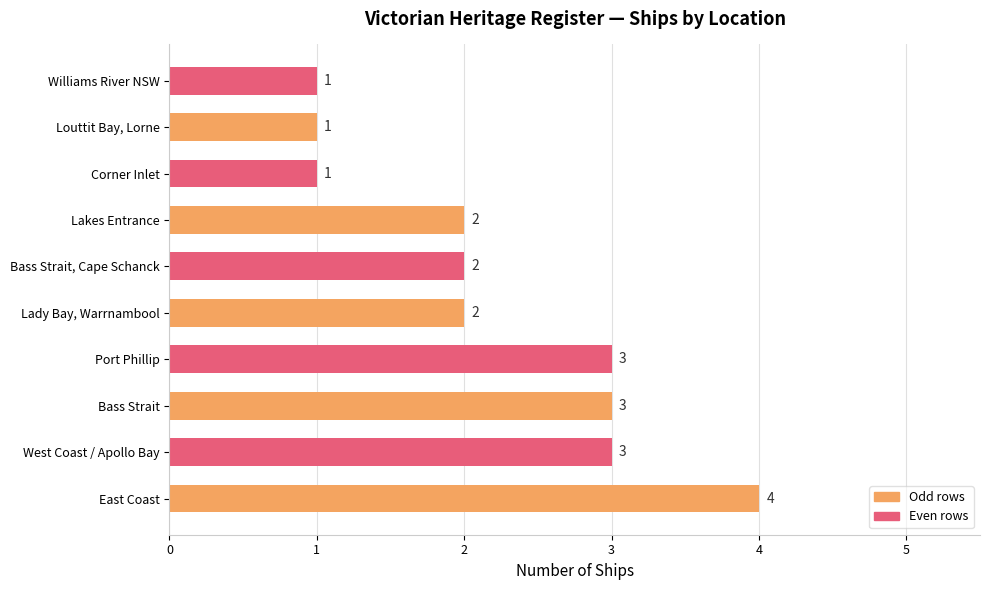

What is the maximum value shown in the chart?

4